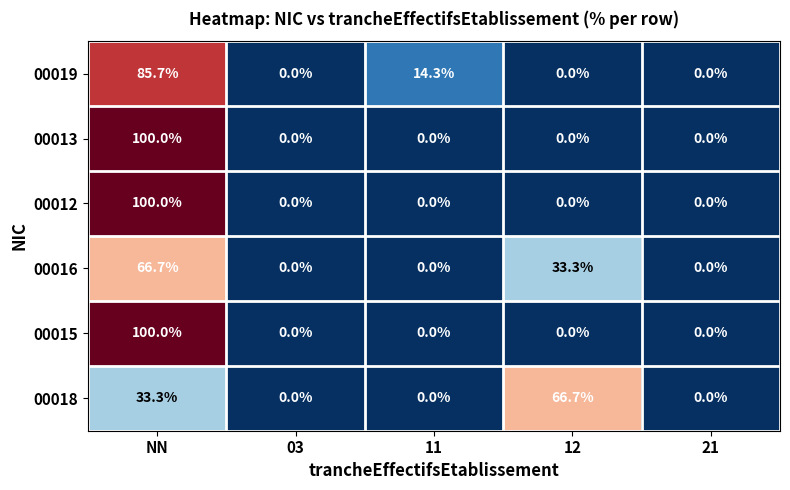

Count the number of data series in this chart.

6